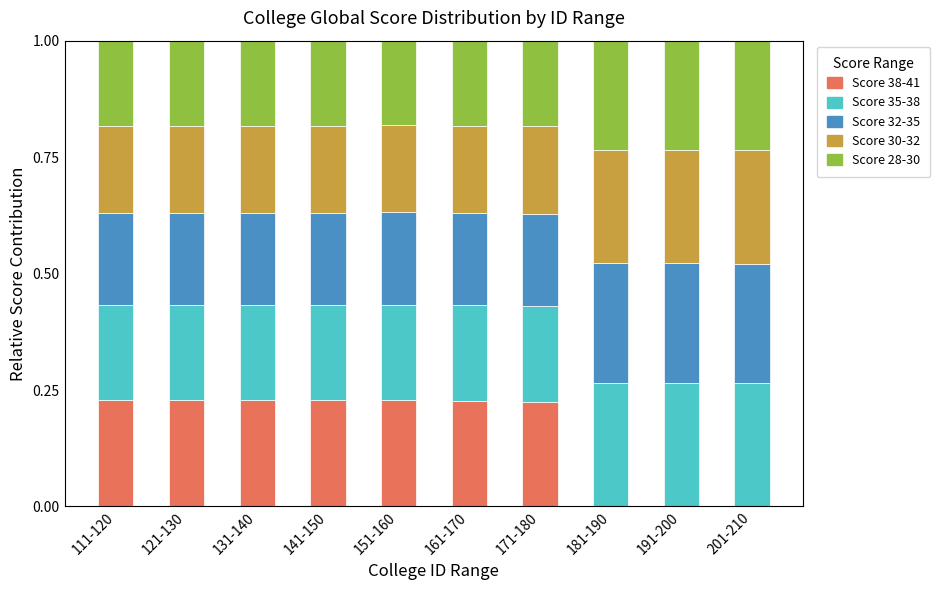

Does the chart contain stacked bars?

Yes